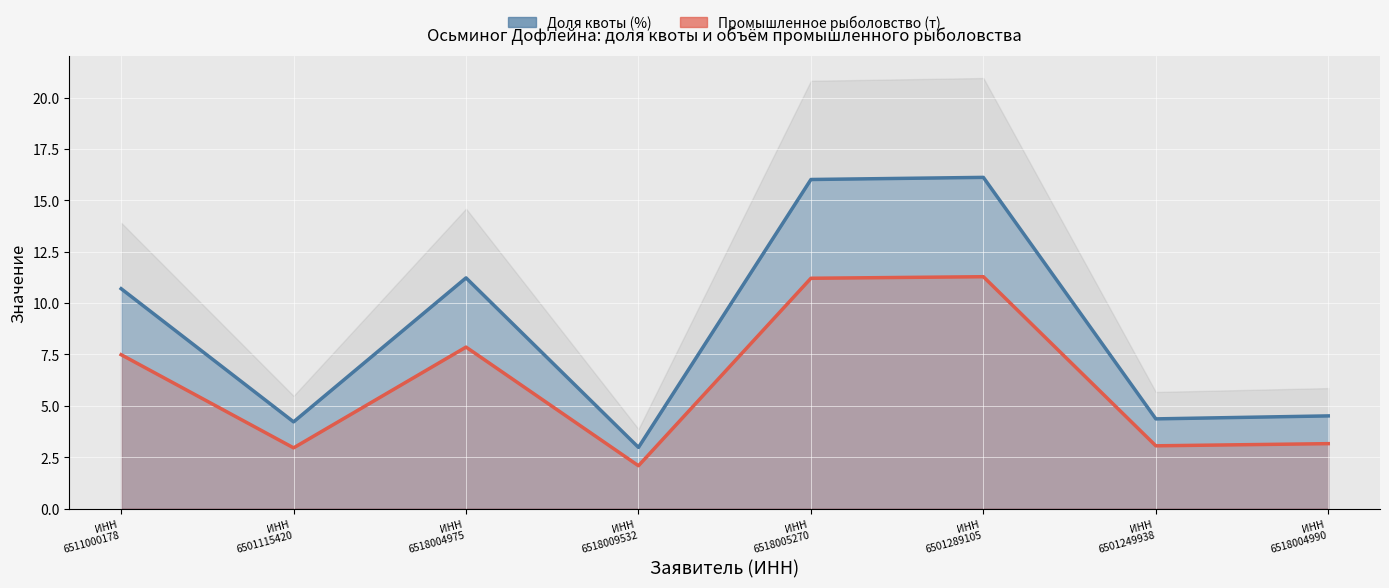

Rank the series by their average value, from highest to lowest.

Доля квоты (%), Промышленное рыболовство (т)